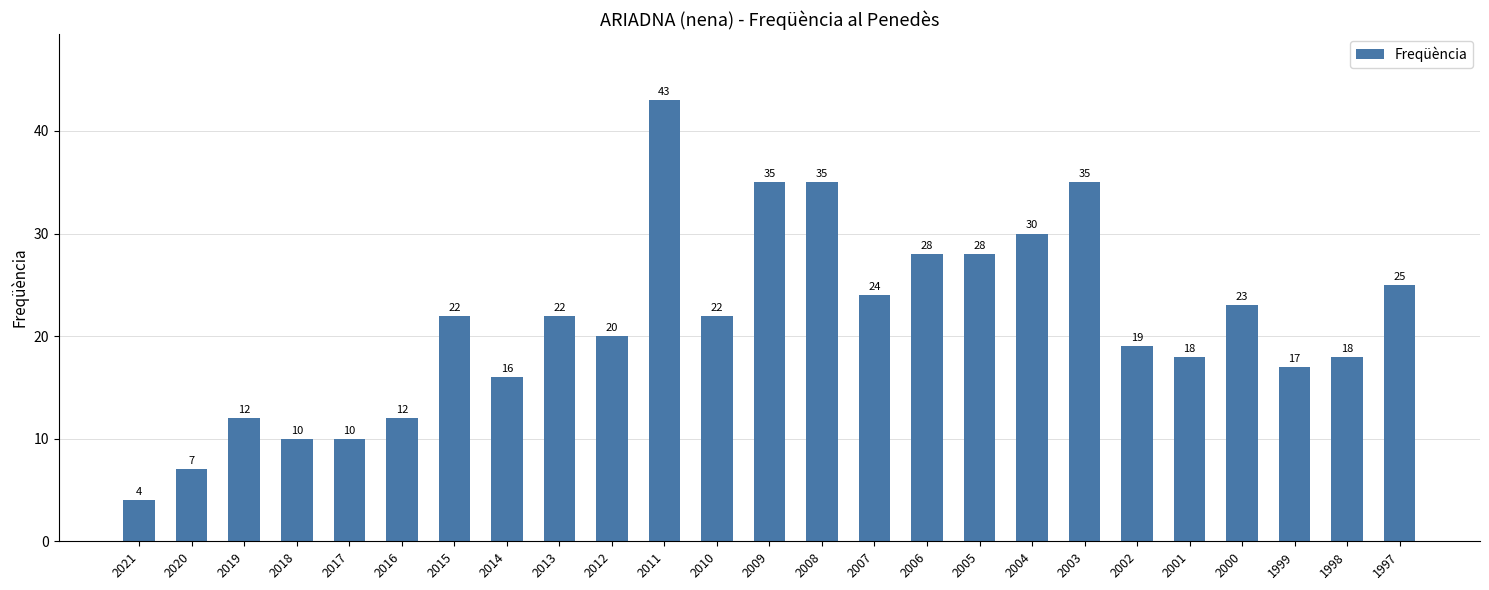

Approximately how many times larger is the value at 1999 compared to 2002?

0.9